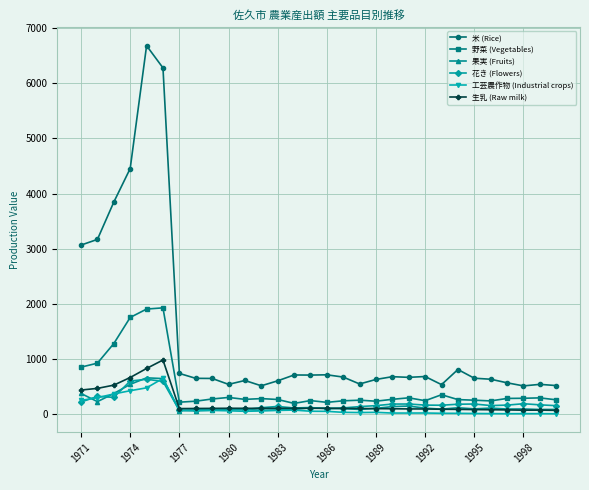

At how many categories does at least one series exceed 6368?

1